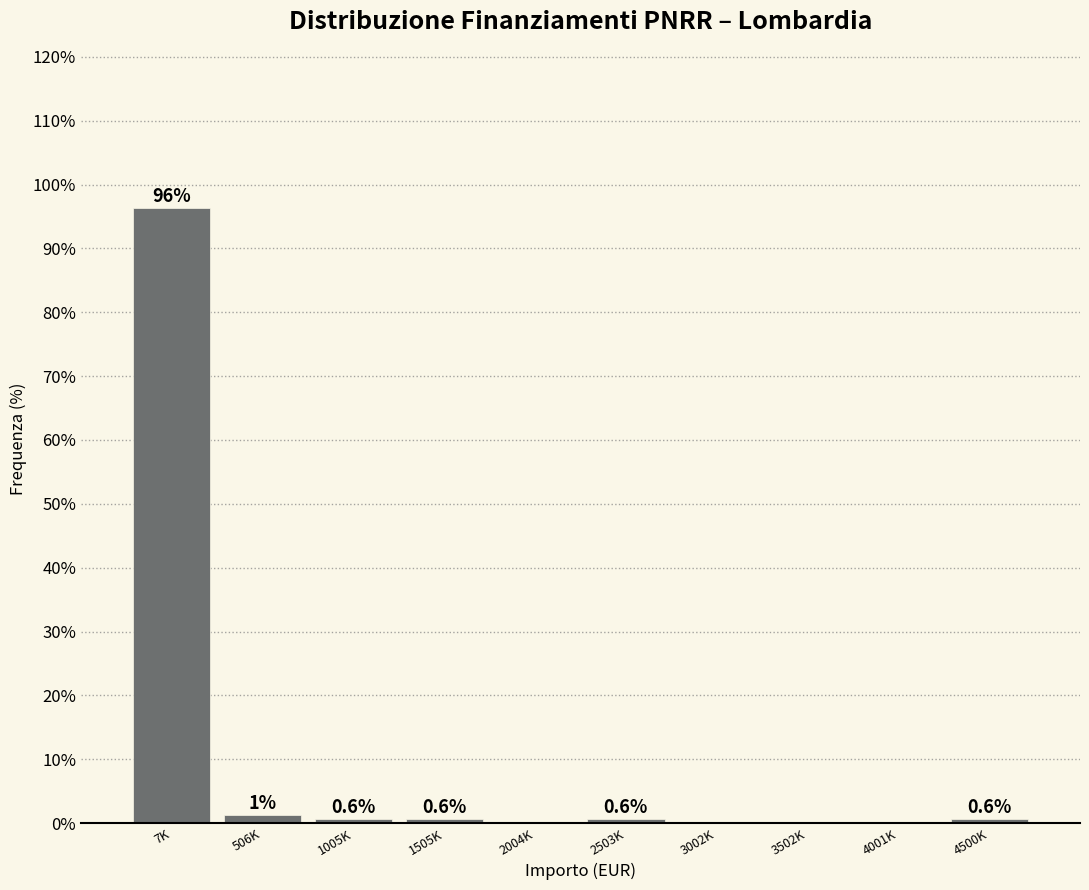

At which label is the value closest to 48?

506K